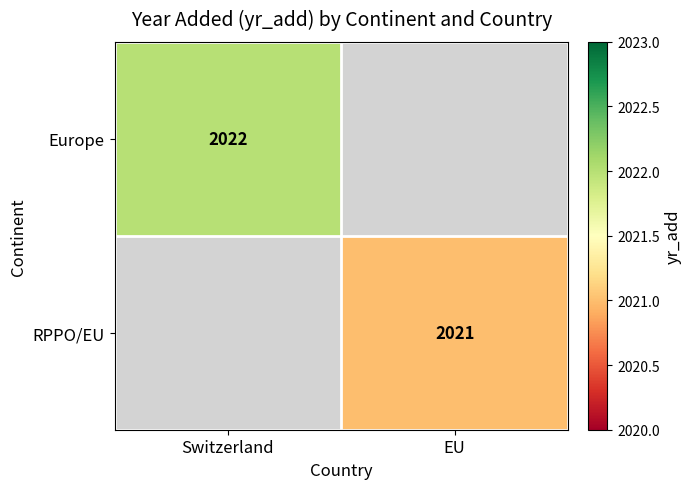

True or false: RPPO/EU has a value of 582.5 at EU.

False